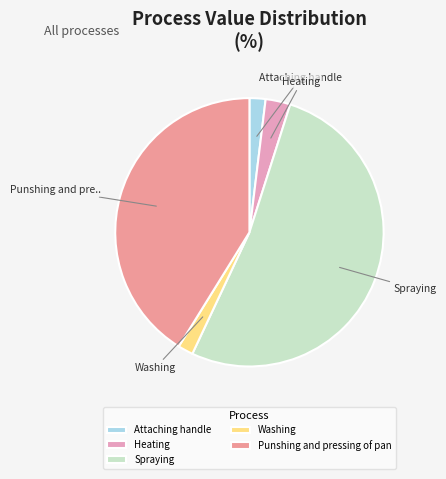

What portion of the pie excludes Punshing and pressing of pan?

58.8%